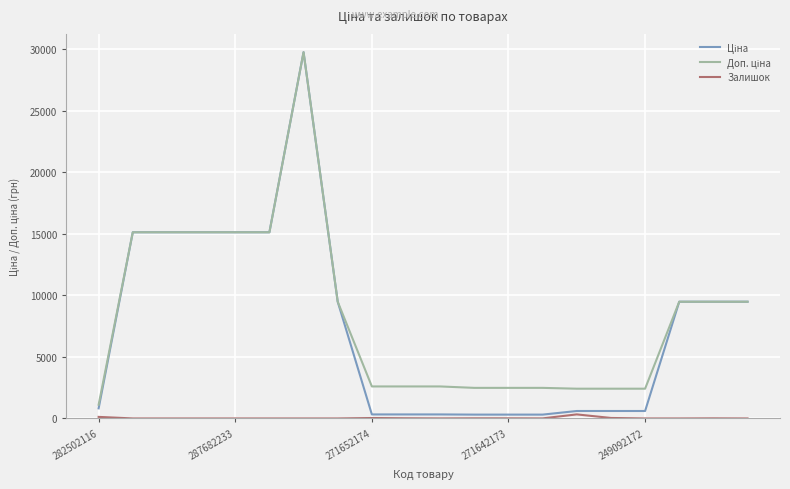

Is this an area chart (filled region under the line)?

No